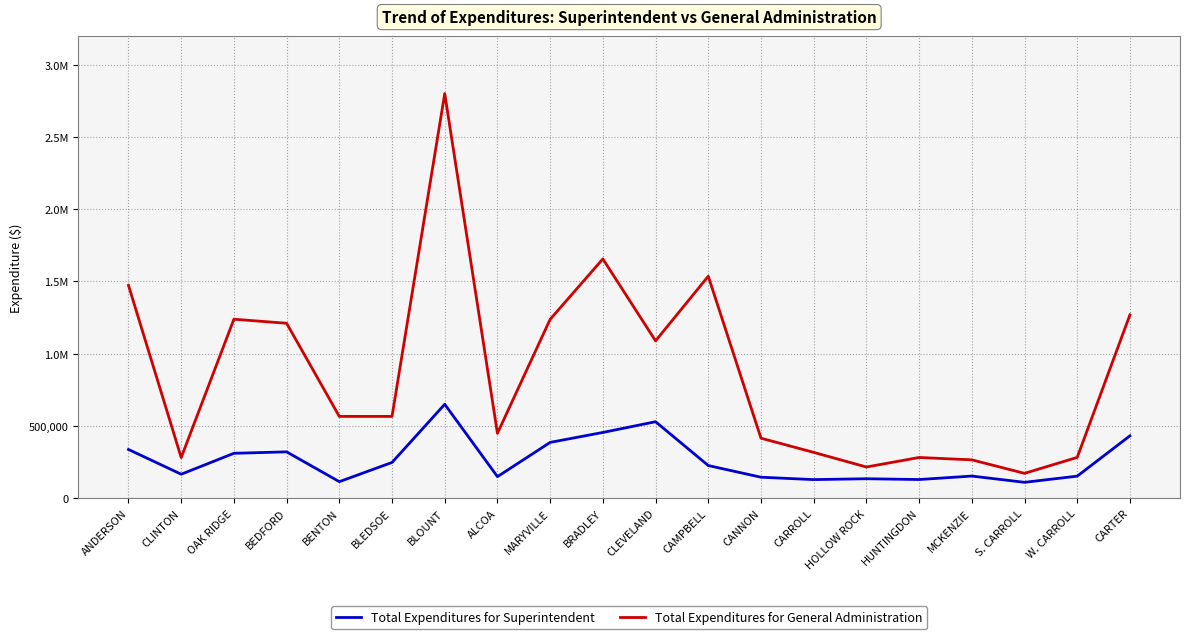

The Total Expenditures for Superintendent series shows 34403.0 at BENTON. True or false?

False